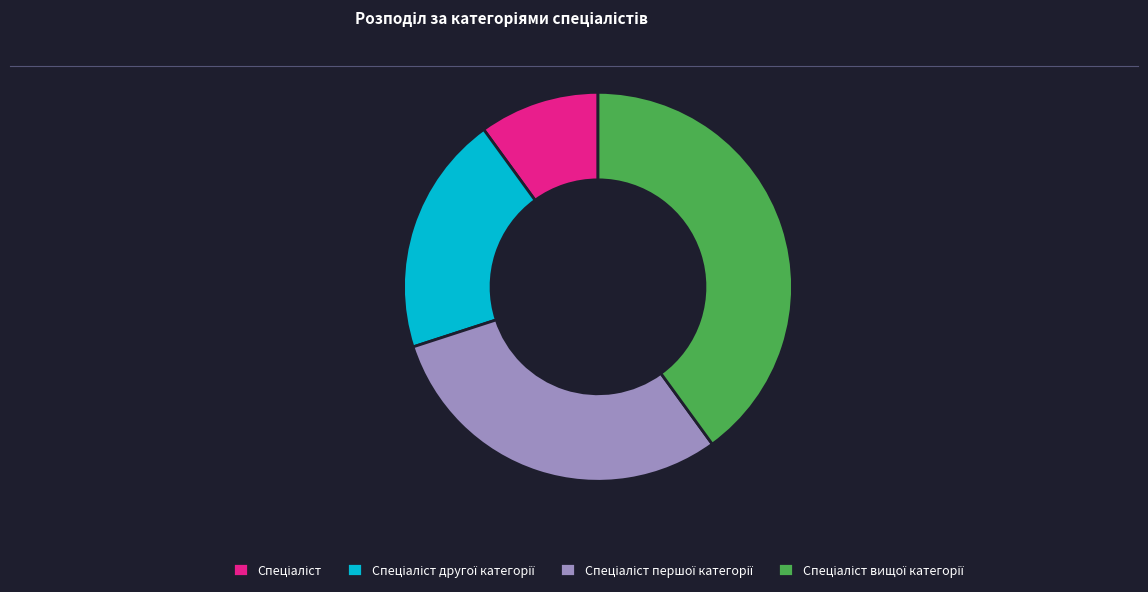

Is there any slice that represents more than half of the pie?

No